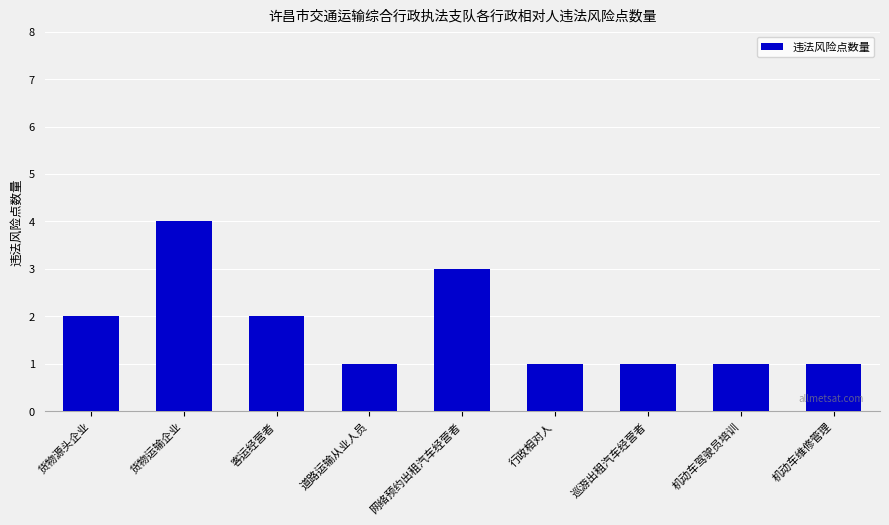

What is the value of the 6th bar from the left?

1